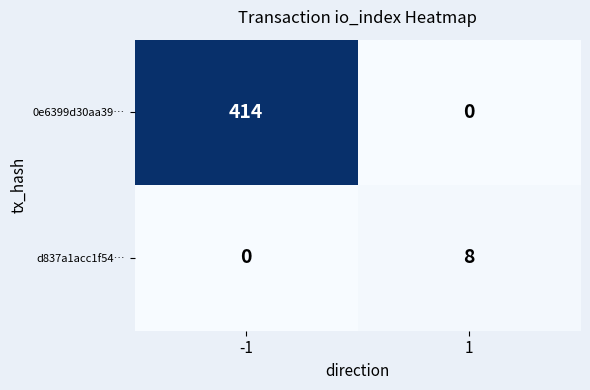

What is the total value across all series at -1?

414